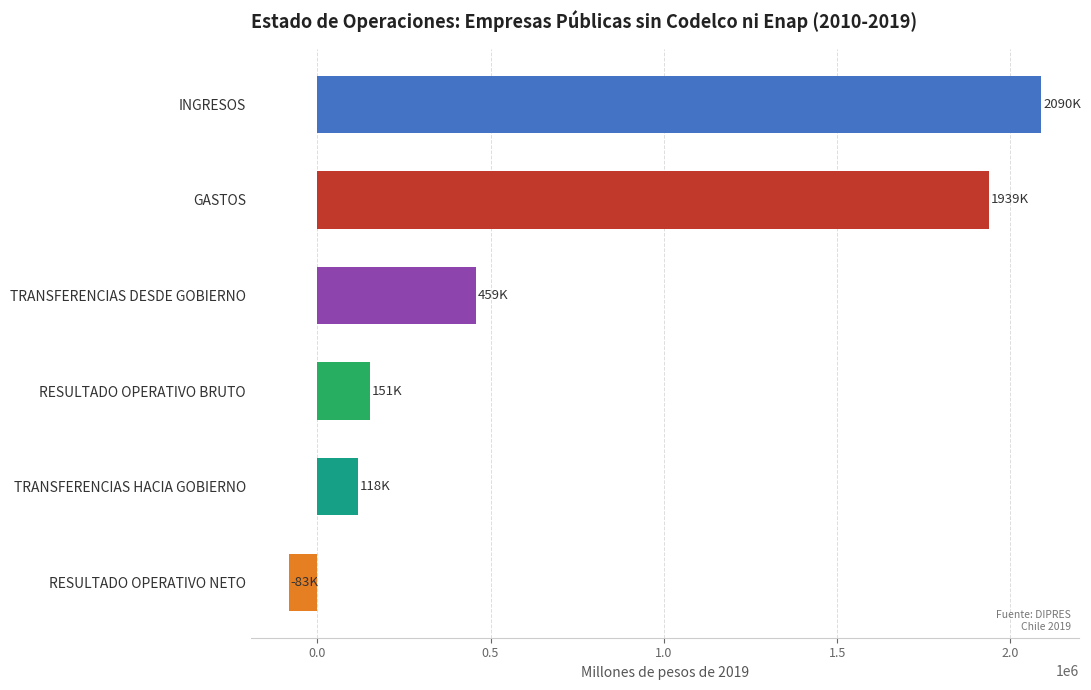

What is the change in value from RESULTADO OPERATIVO BRUTO to RESULTADO OPERATIVO NETO?

-233939.1